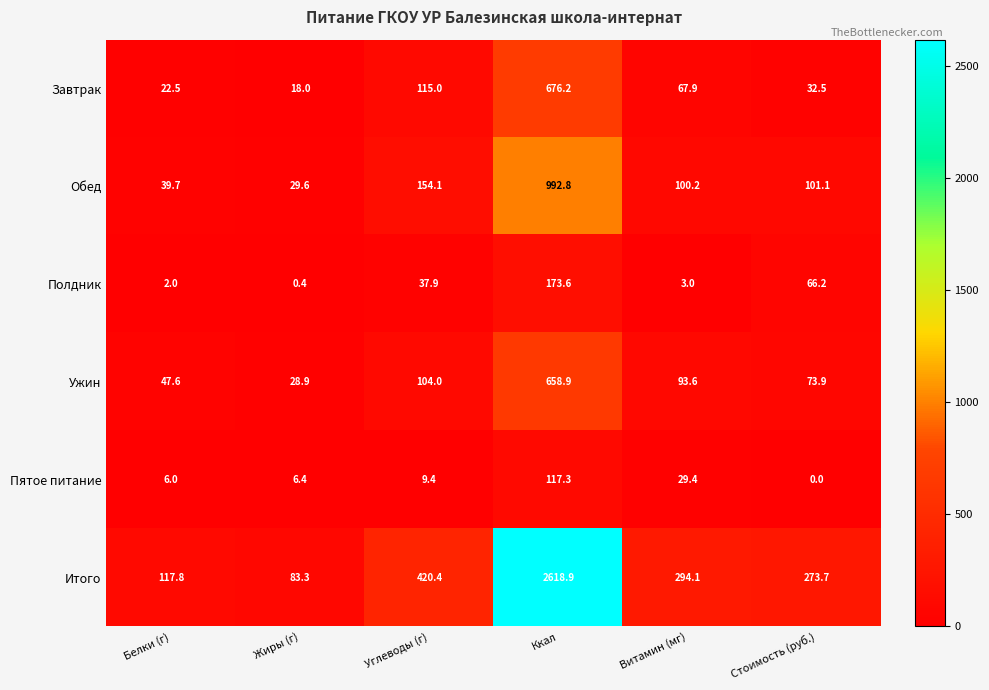

What is the difference between the Пятое питание values at Белки (г) and Ккал?

111.3